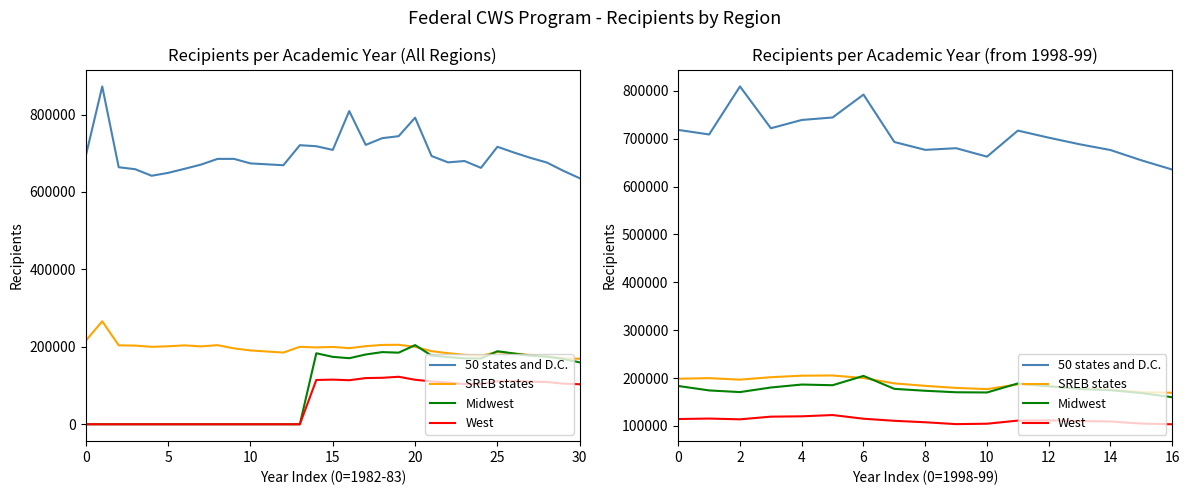

How many interior local peaks does the Midwest series have?

3